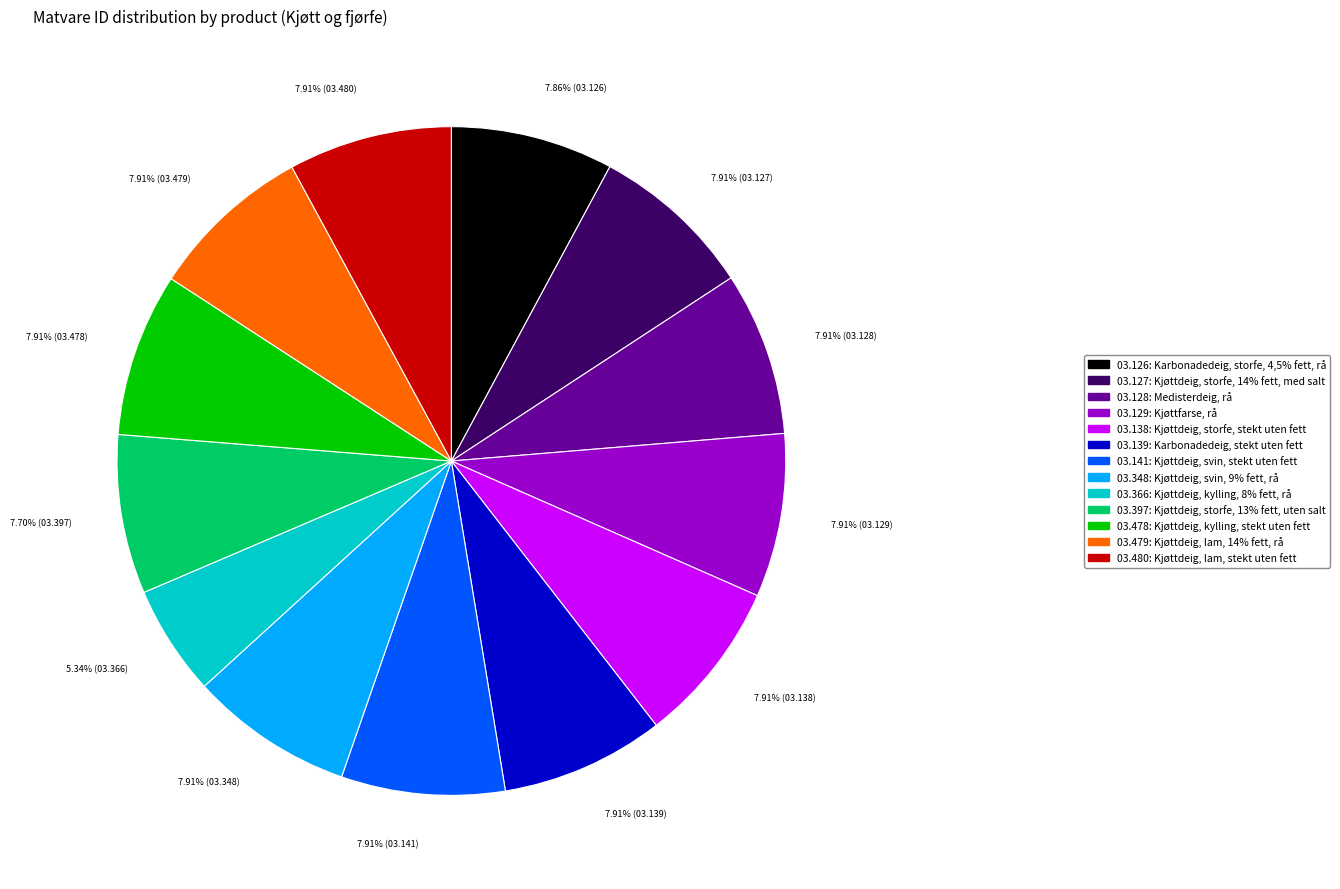

Is there any slice that represents more than half of the pie?

No